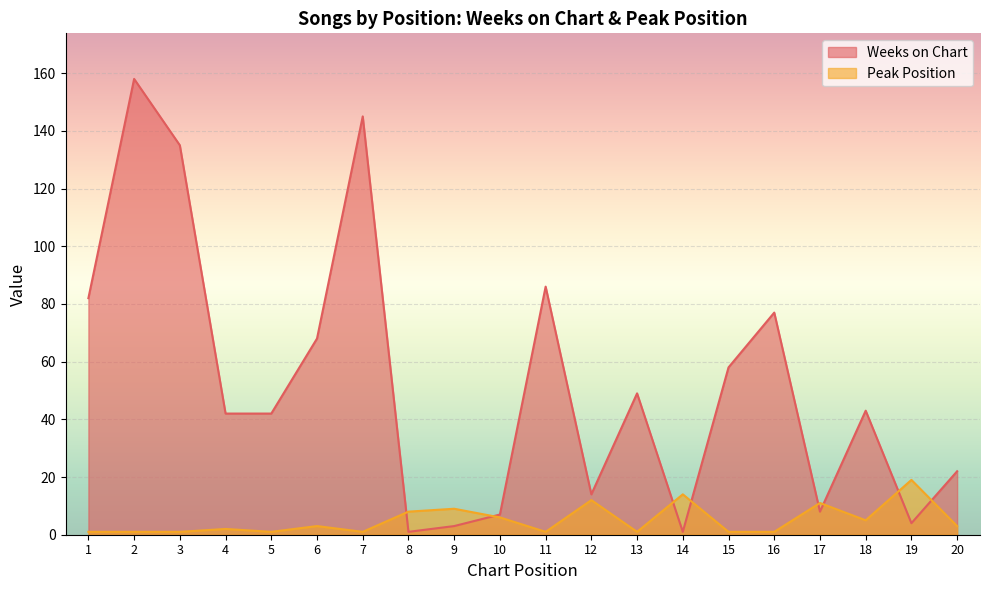

Reading left to right, extract all data points from this chart.

Weeks on Chart: 1=82	2=158	3=135	4=42	5=42	6=68	7=145	8=1	9=3	10=7	11=86	12=14	13=49	14=1	15=58	16=77	17=8	18=43	19=4	20=22
Peak Position: 1=1	2=1	3=1	4=2	5=1	6=3	7=1	8=8	9=9	10=6	11=1	12=12	13=1	14=14	15=1	16=1	17=11	18=5	19=19	20=3